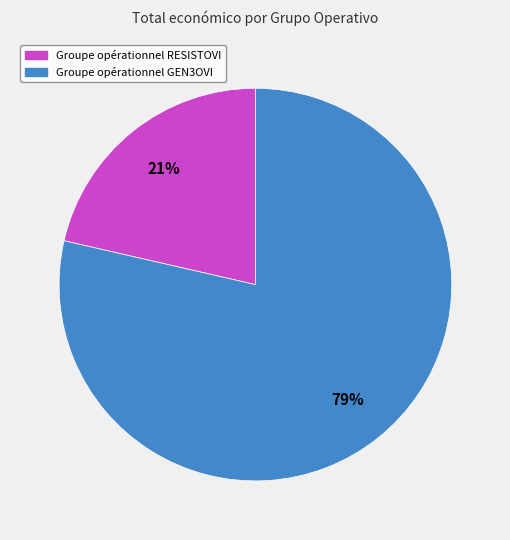

What percentage is the Groupe opérationnel RESISTOVI slice, to the nearest percent?

21%